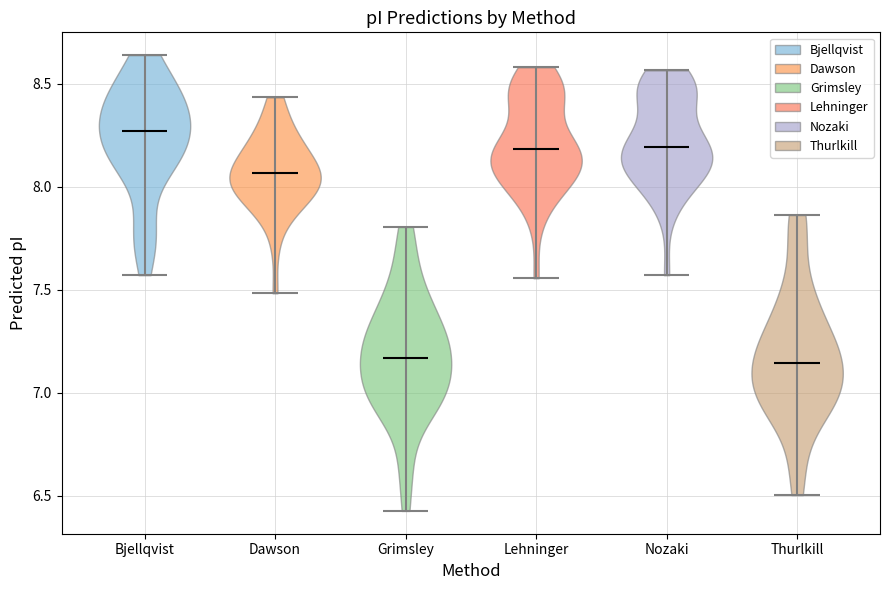

Reading left to right, read every violin against the y-axis: where its median line is, and the lowest and highest points it reaches. The values are not printed on the chart, so give them approximately, as read against the axis.

Bjellqvist: median line 8.25, lowest point 7.55, highest point 8.65
Dawson: median line 8.05, lowest point 7.50, highest point 8.45
Grimsley: median line 7.15, lowest point 6.45, highest point 7.80
Lehninger: median line 8.20, lowest point 7.55, highest point 8.60
Nozaki: median line 8.20, lowest point 7.55, highest point 8.55
Thurlkill: median line 7.15, lowest point 6.50, highest point 7.85